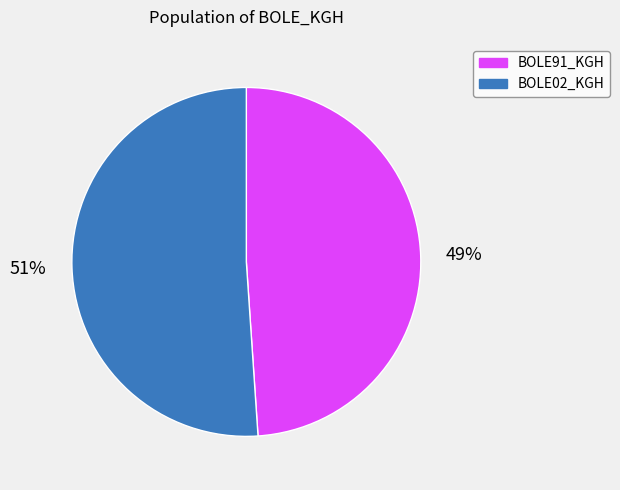

Which has a higher value, BOLE02_KGH or BOLE91_KGH?

BOLE02_KGH